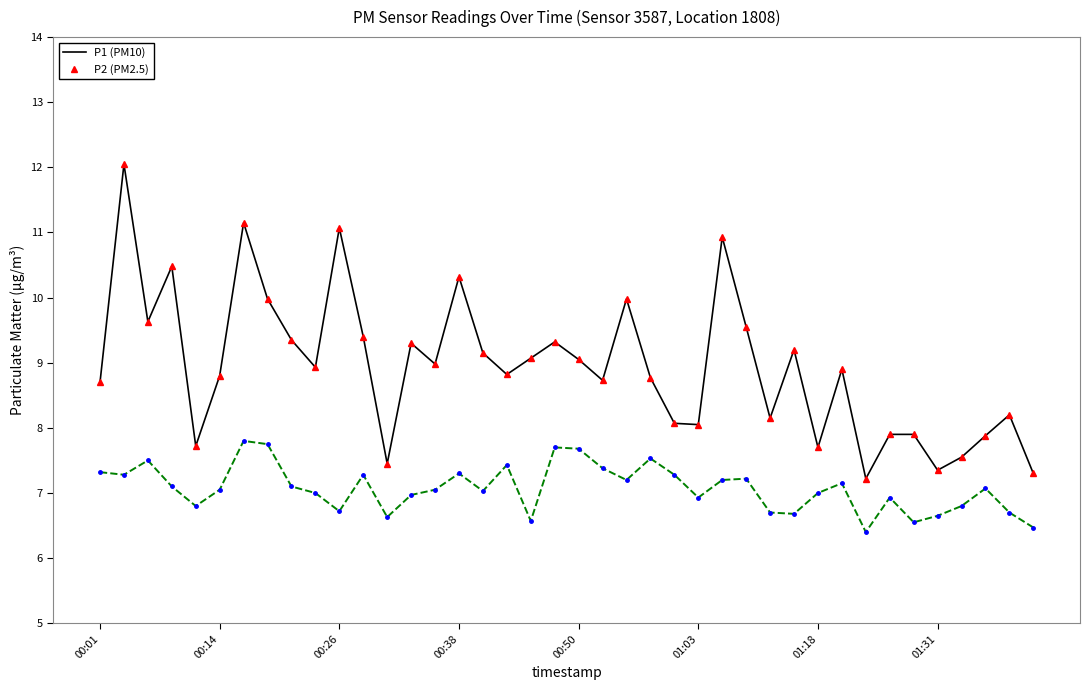

What is the greatest value displayed?

12.1